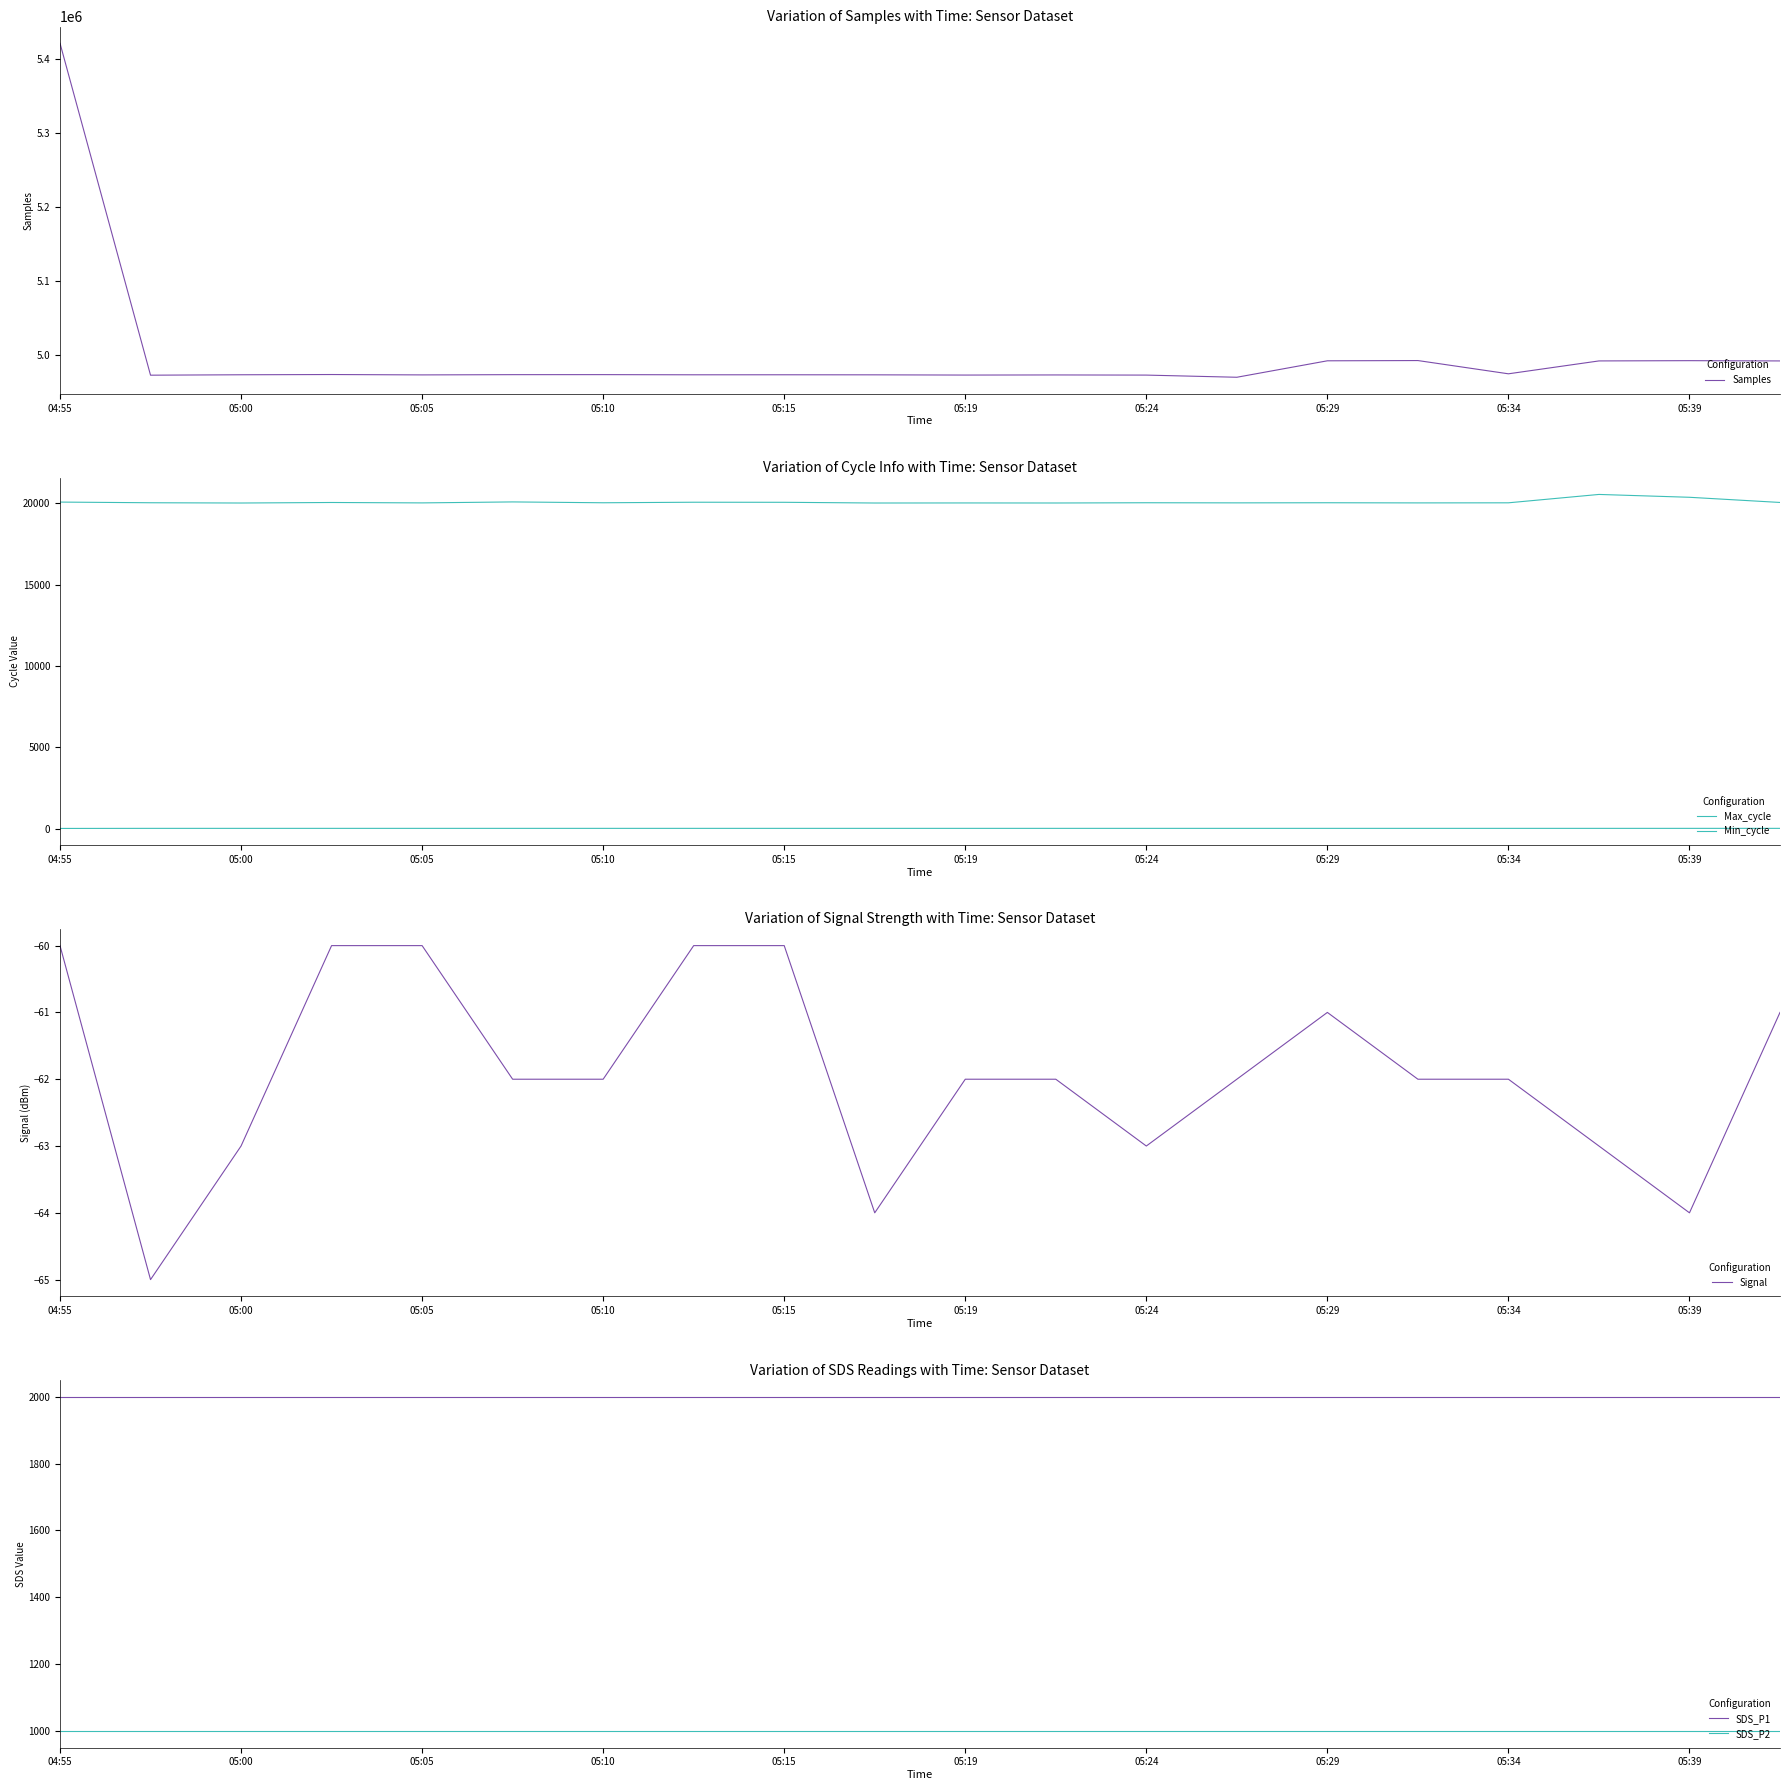

True or false: SDS_P1 has a value of 1999.9 at 05:39.

True